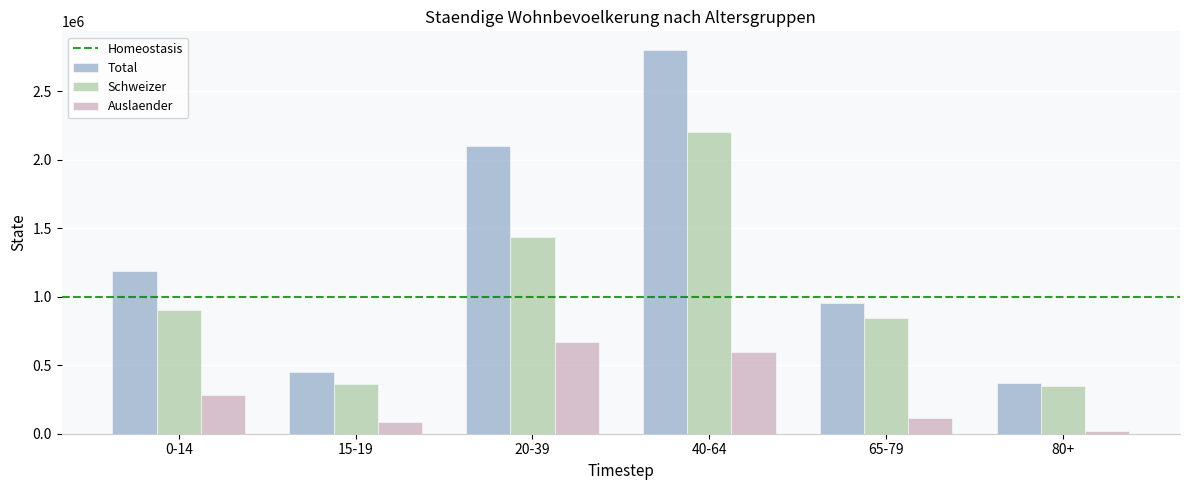

At which label is Auslaender closest to 344554?

0-14